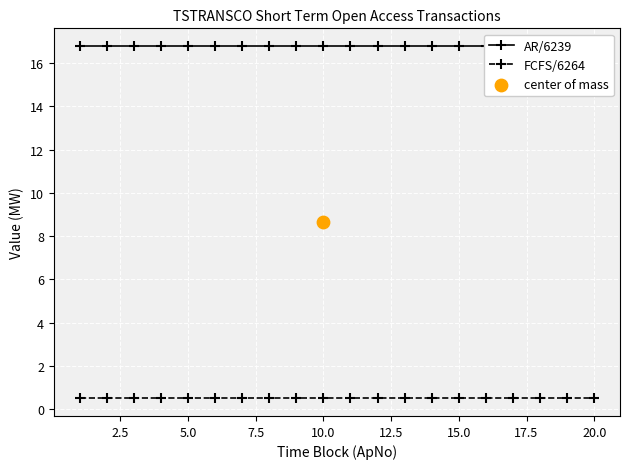

Which series has the largest total across all categories?

AR/6239